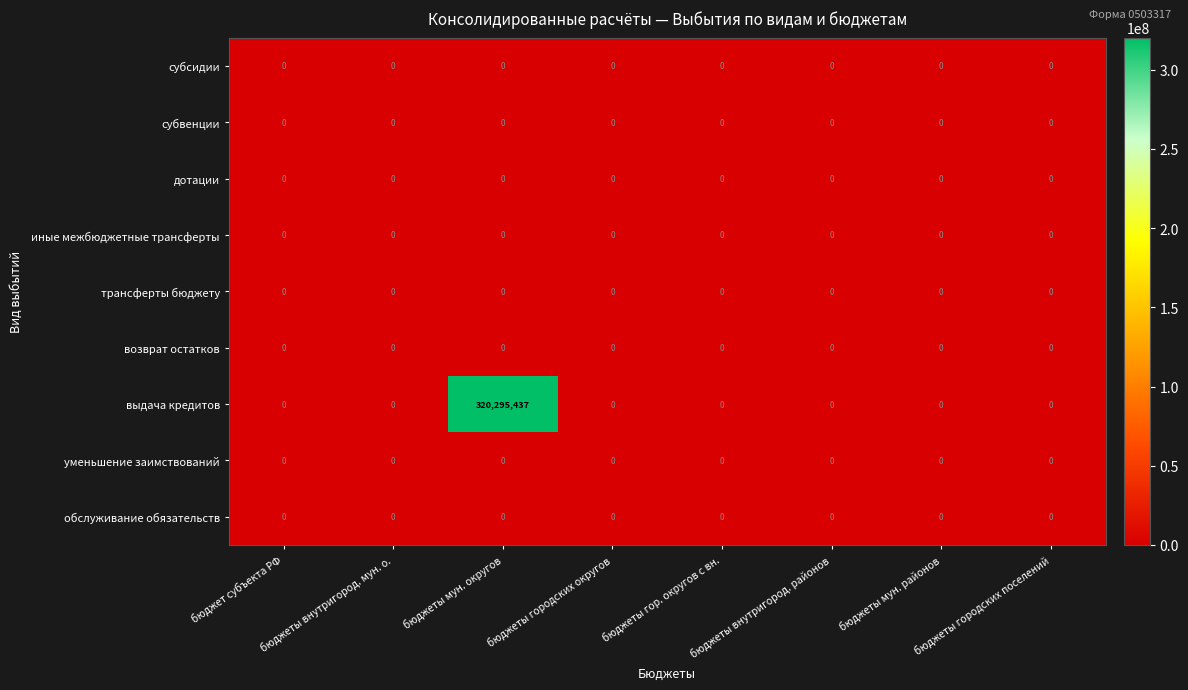

What is the spread (max minus min) of values at бюджеты мун. округов?

320295437